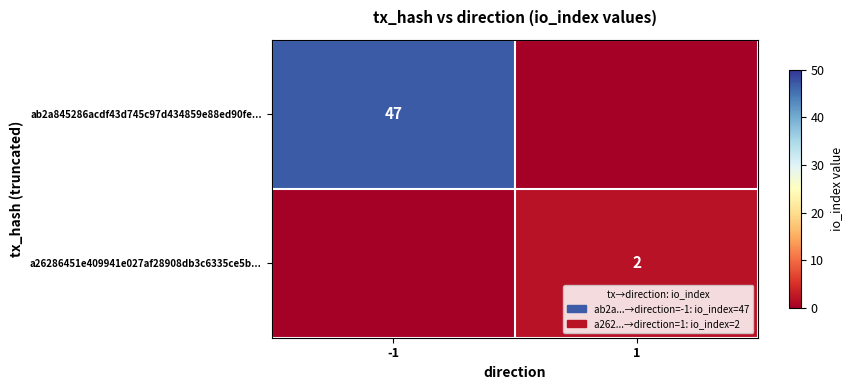

Is it true that a26286451e409941e027af28908db3c6335ce5b... equals 3 at 1?

False